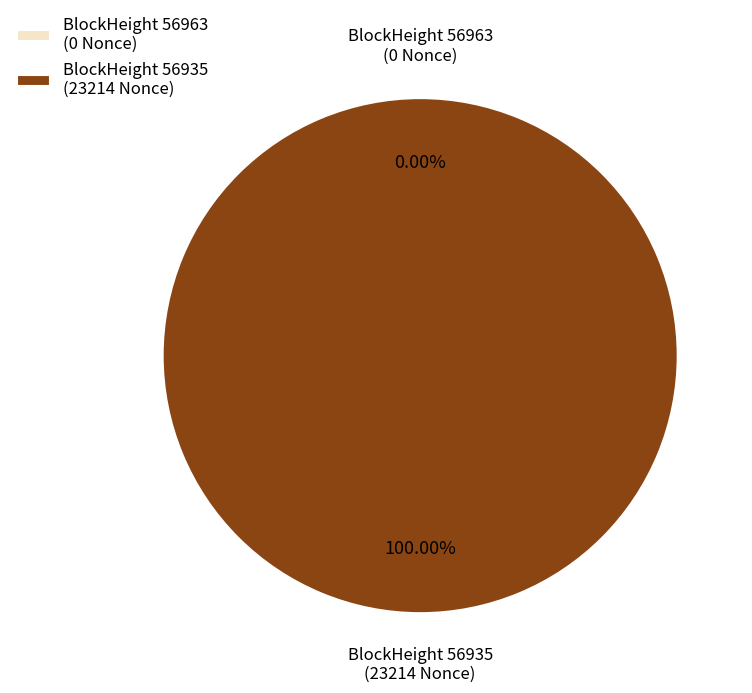

What is the change in value from 56963 to 56935?

+23214